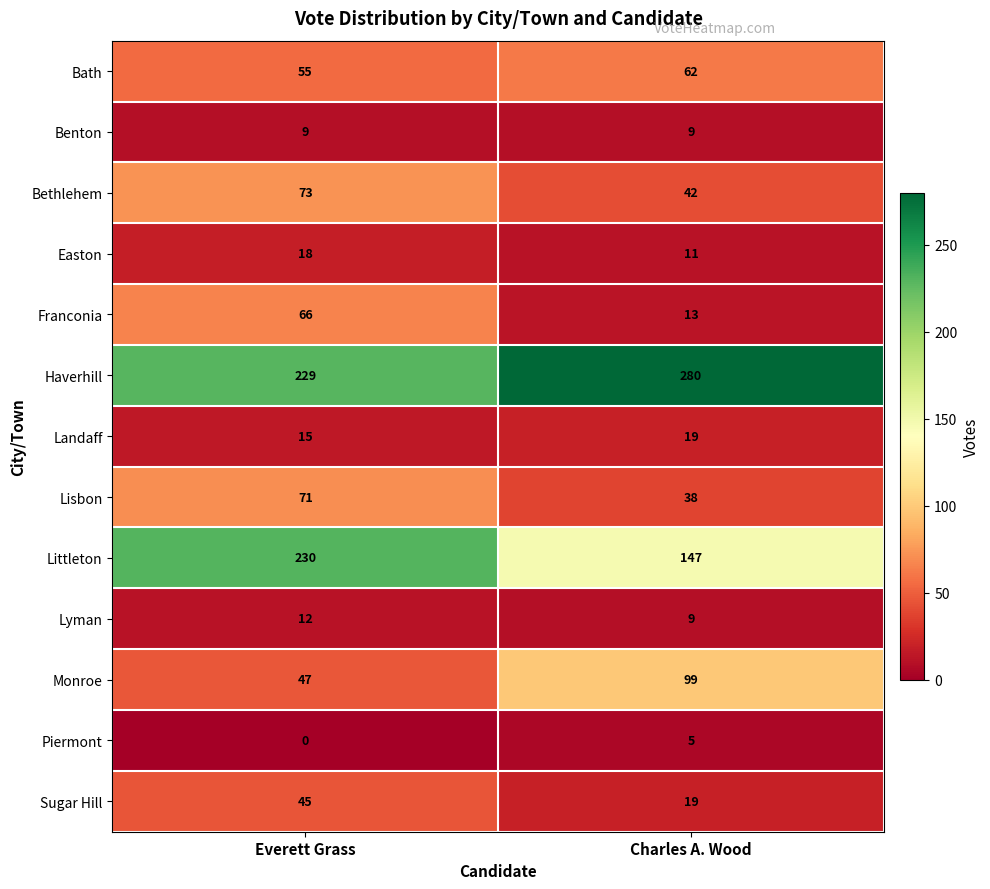

What is the average value of the Bethlehem series?

58